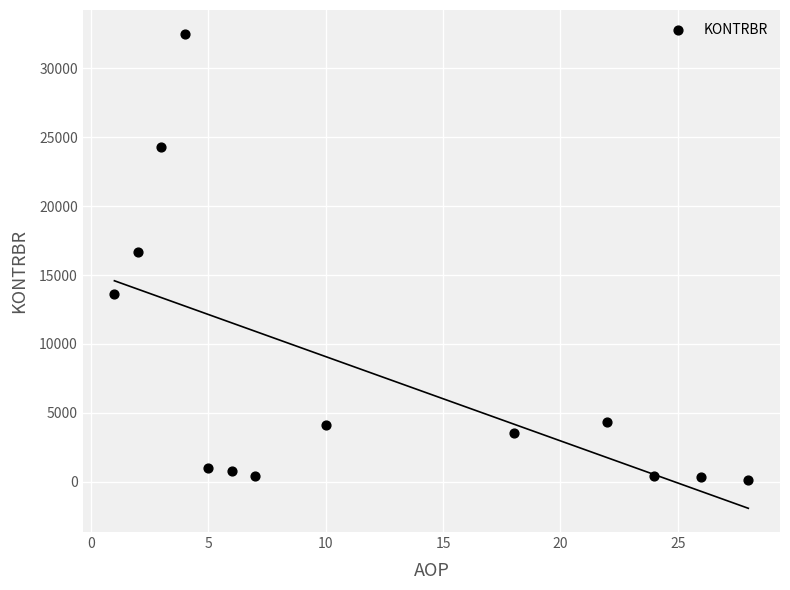

What is the range of X values (max minus min)?

27.0